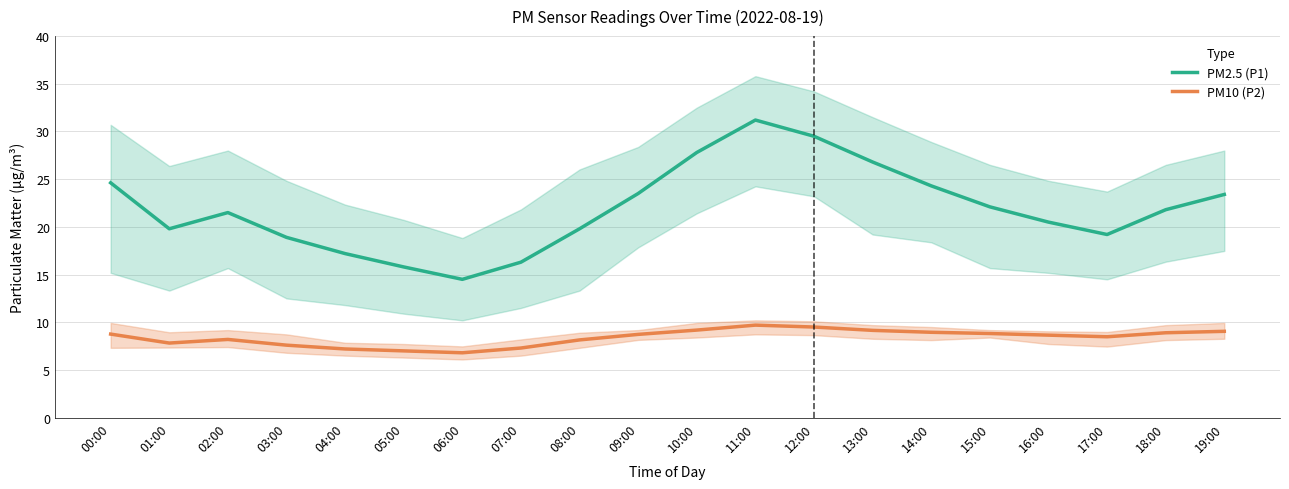

What is the value of the PM10 (P2) point at the 17th from the left?

8.7